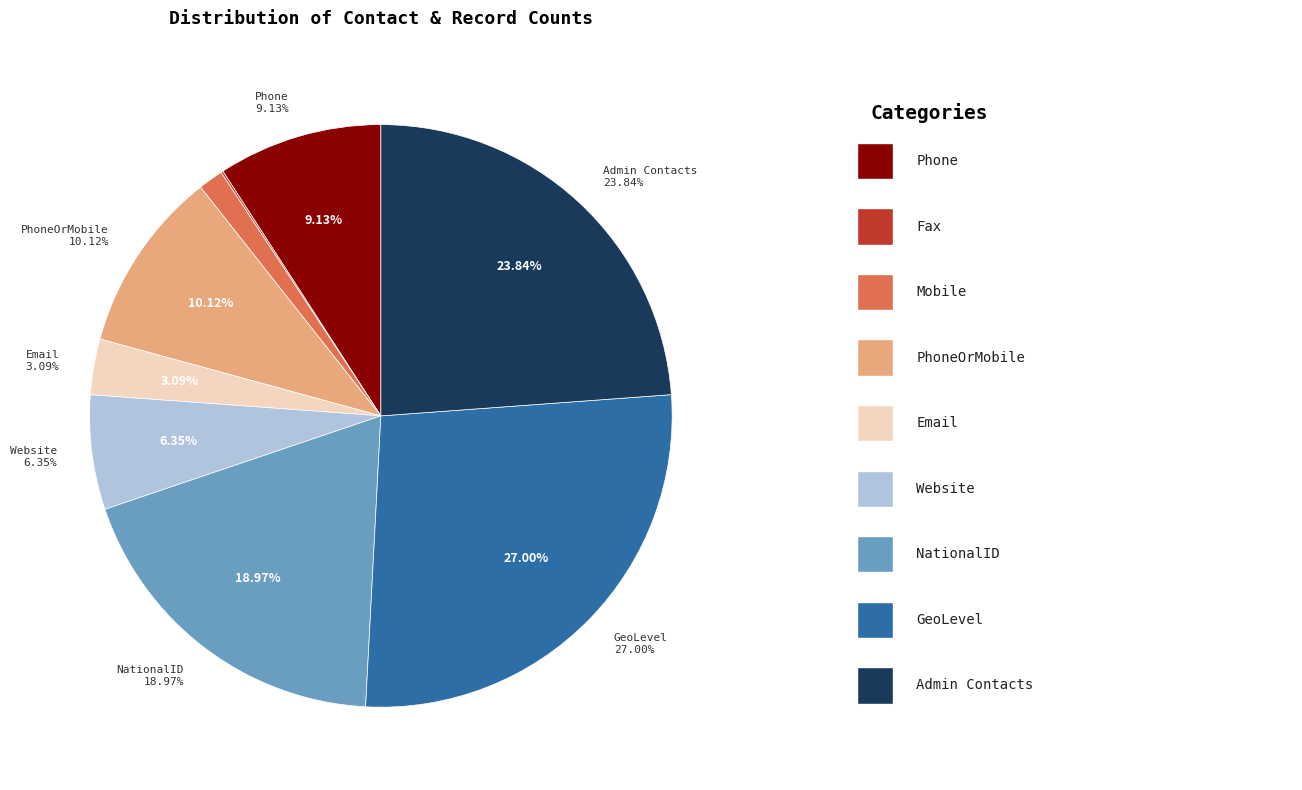

How many segments does this pie chart have?

9